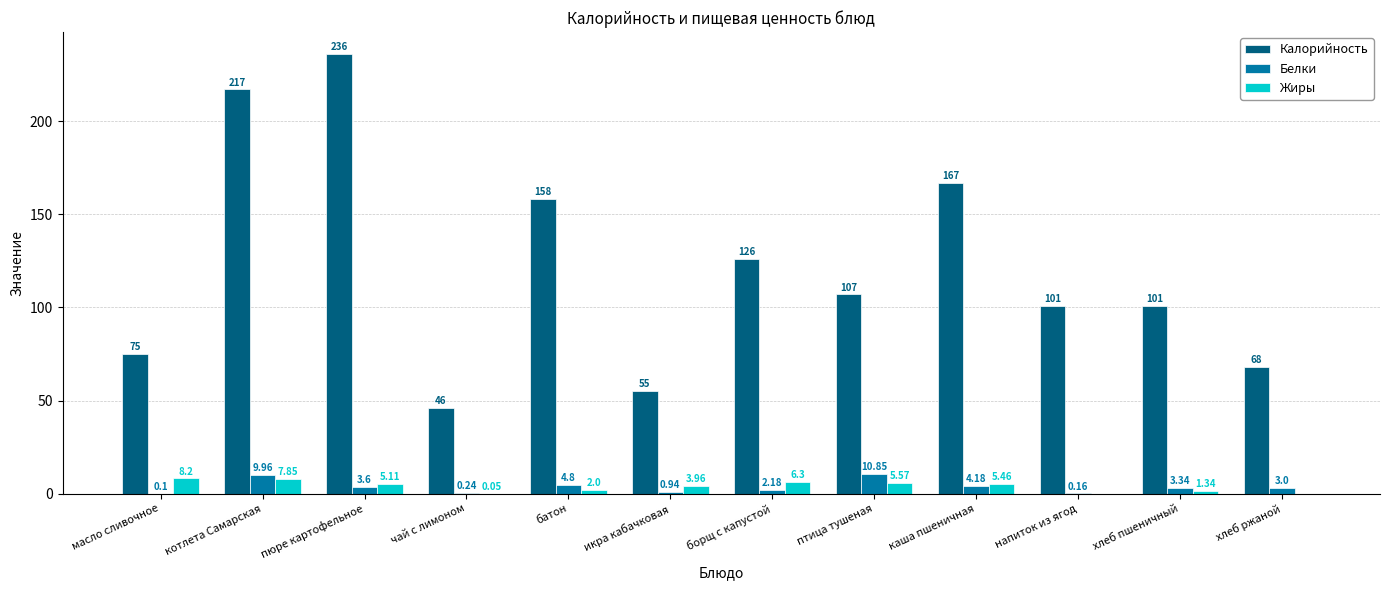

The Калорийность series shows 40.8 at каша пшеничная. True or false?

False